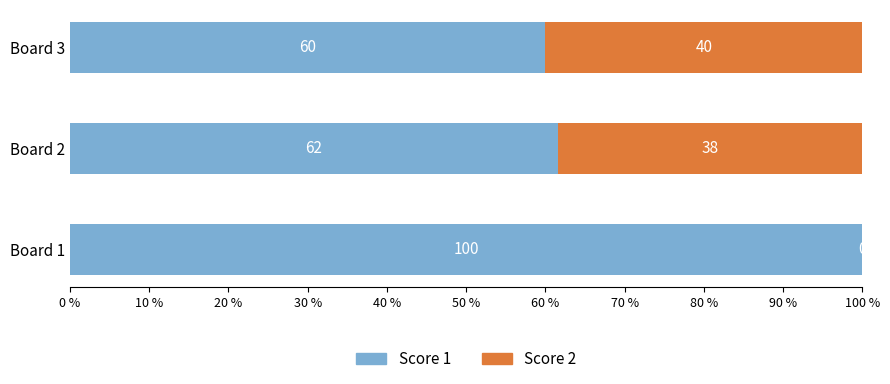

What is the total value across all series at Board 2?

100.0